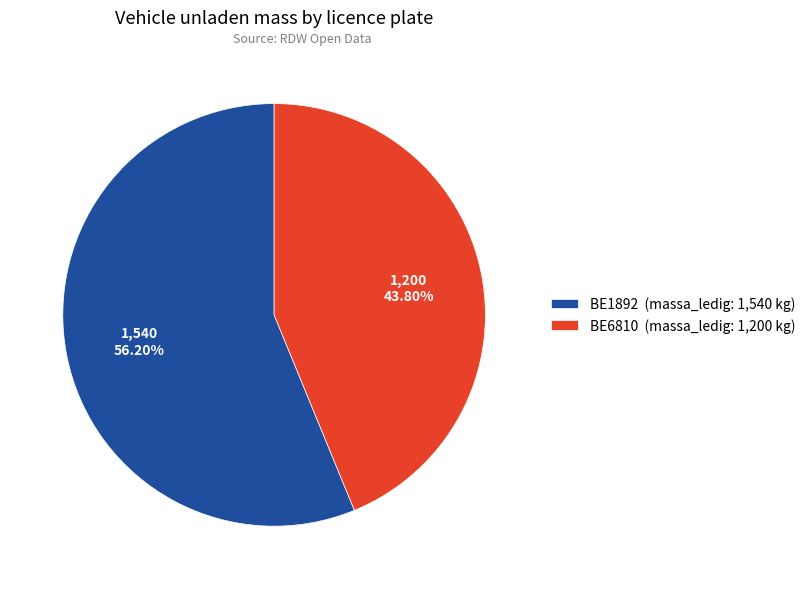

True or false: BE1892 accounts for 56% of the total.

True